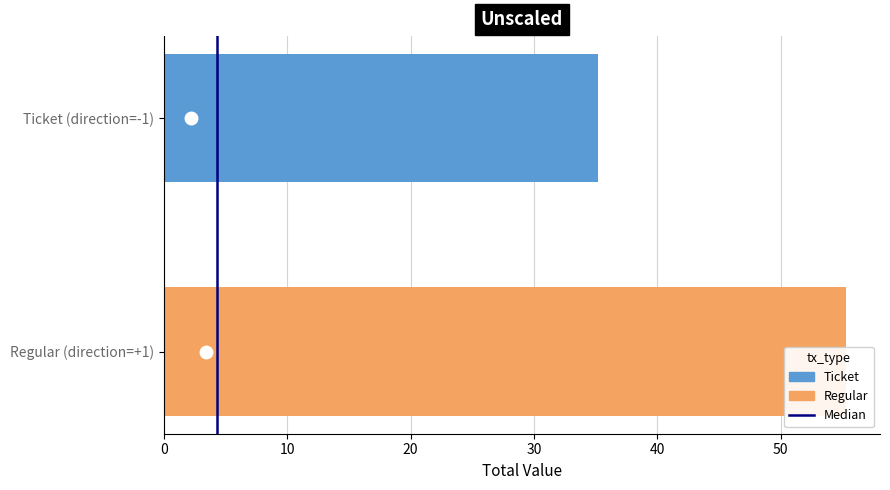

The value at 0 is -1. True or false?

False